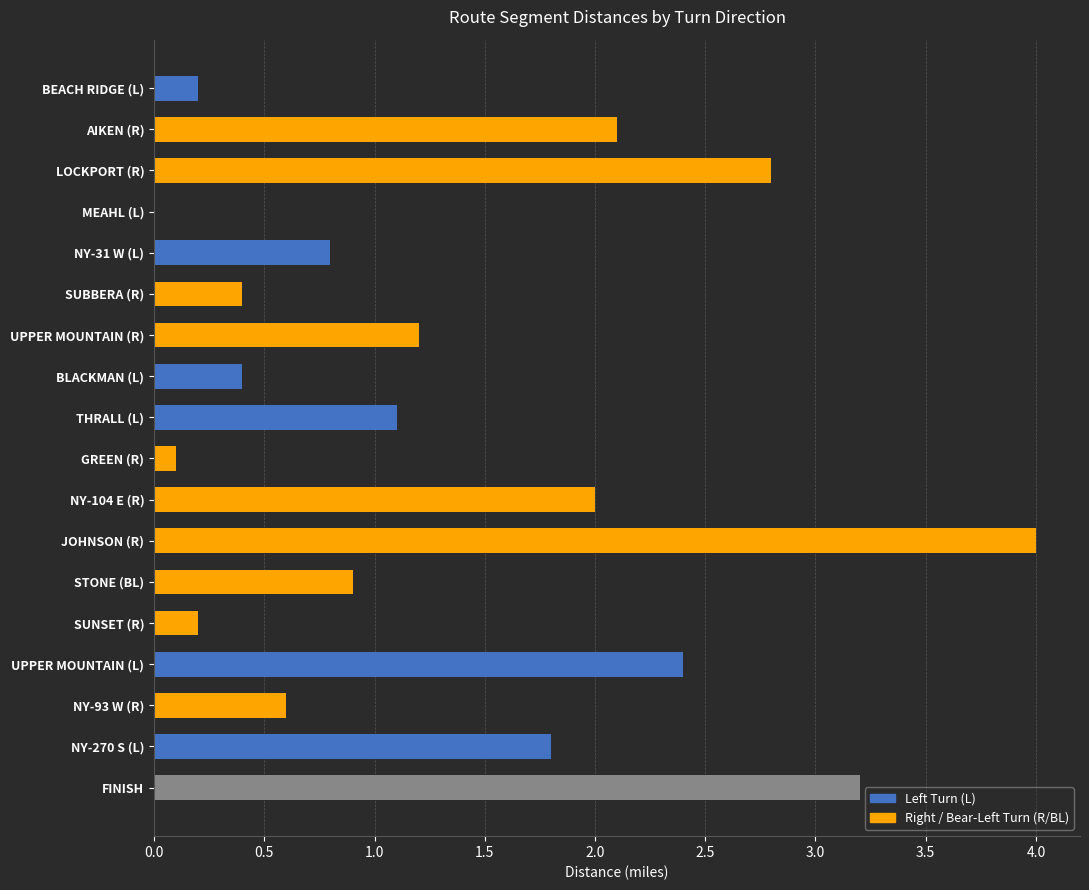

Reading bottom to top, what are all the values shown in this chart?

FINISH=3.2	NY-270 S (L)=1.8	NY-93 W (R)=0.6	UPPER MOUNTAIN (L)=2.4	SUNSET (R)=0.2	STONE (BL)=0.9	JOHNSON (R)=4.0	NY-104 E (R)=2.0	GREEN (R)=0.1	THRALL (L)=1.1	BLACKMAN (L)=0.4	UPPER MOUNTAIN (R)=1.2	SUBBERA (R)=0.4	NY-31 W (L)=0.8	MEAHL (L)=0.0	LOCKPORT (R)=2.8	AIKEN (R)=2.1	BEACH RIDGE (L)=0.2